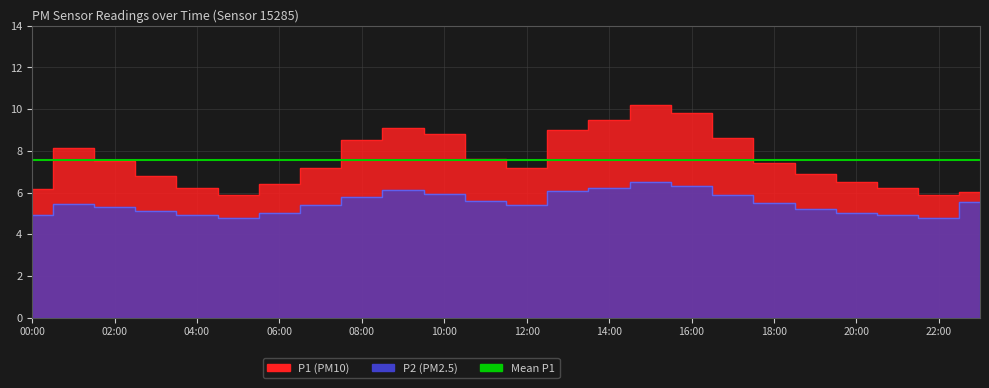

What is the value of the P2 point at the 4th from the left?

5.1